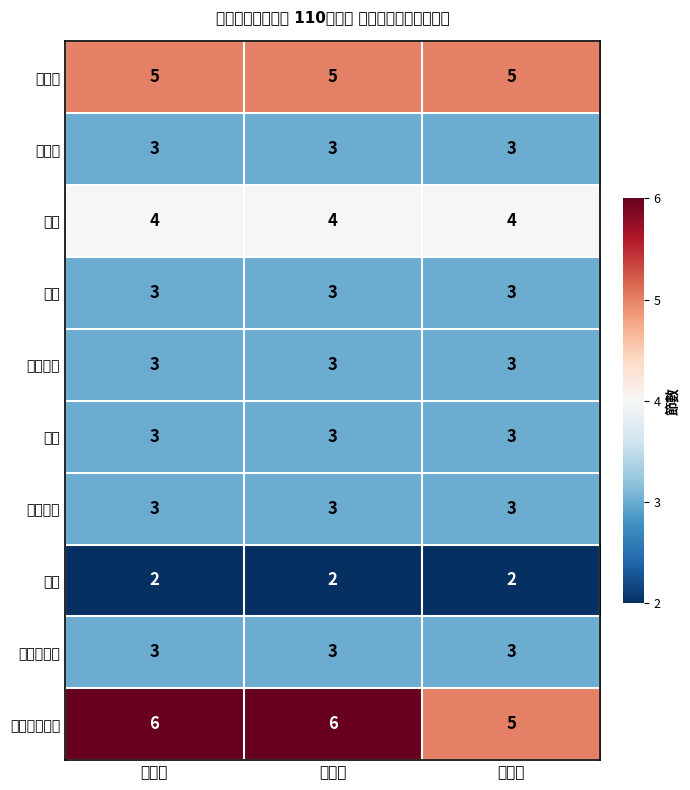

What is the minimum value shown in the chart?

2